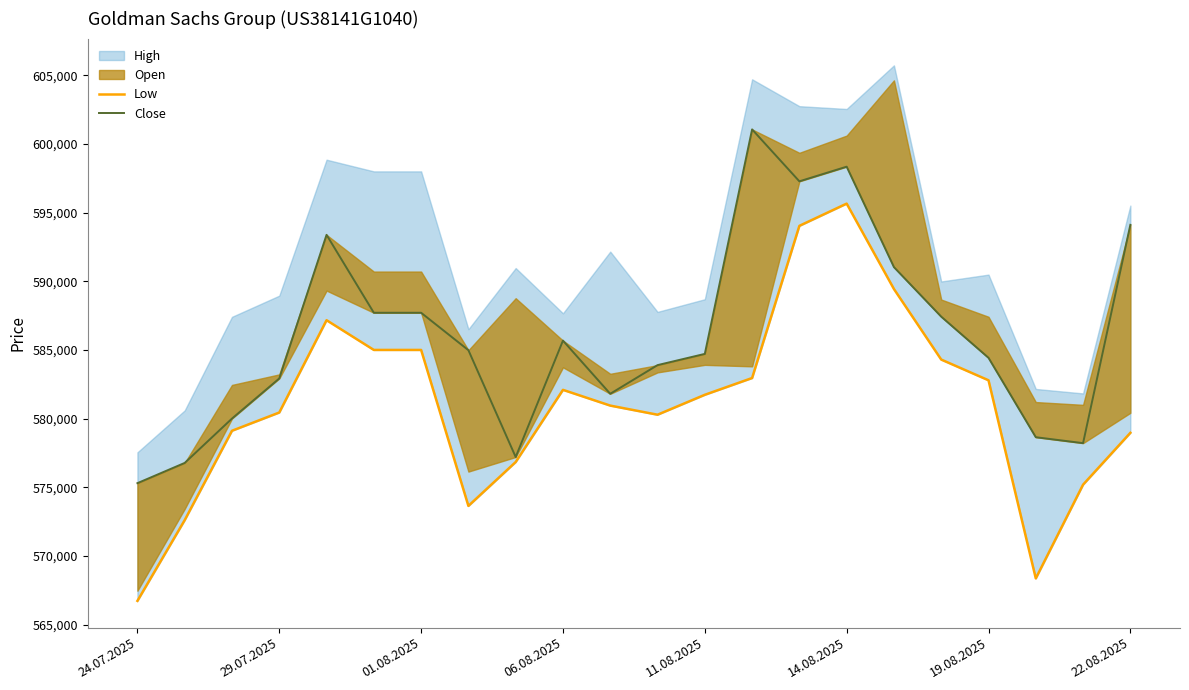

True or false: Close and Low cross at least once.

False